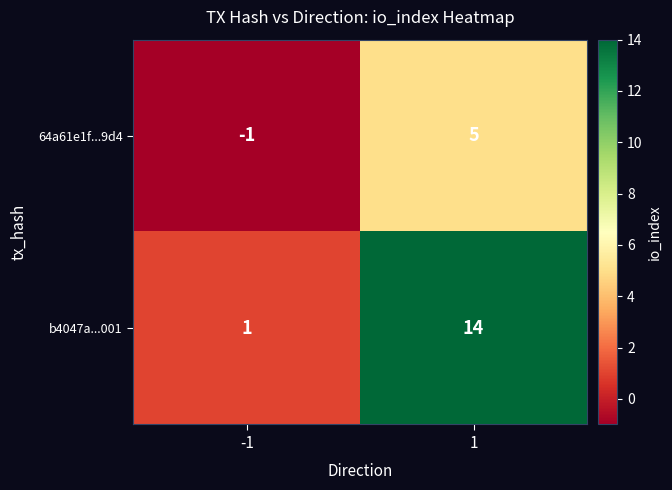

At how many categories does at least one series exceed 11?

1